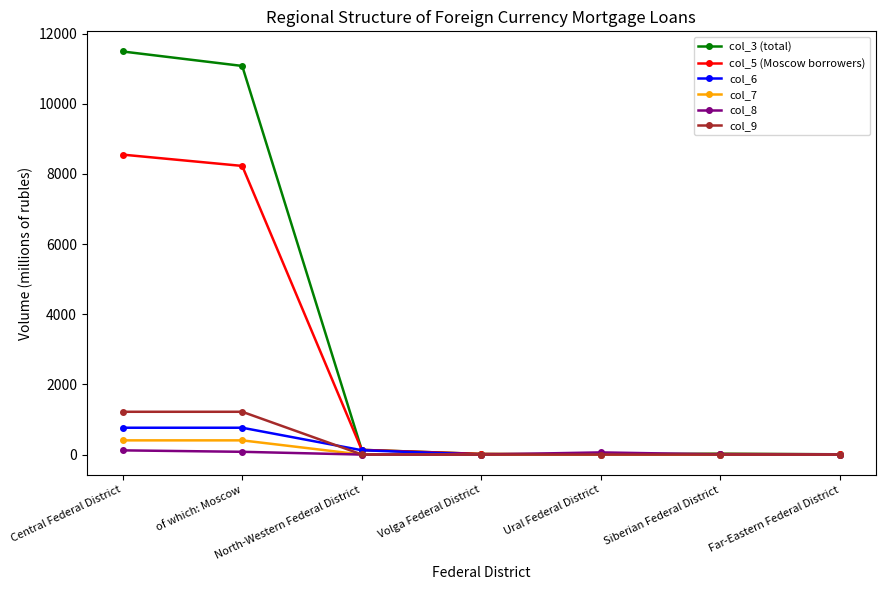

Which series has the largest range (max minus min)?

col_3 (total)